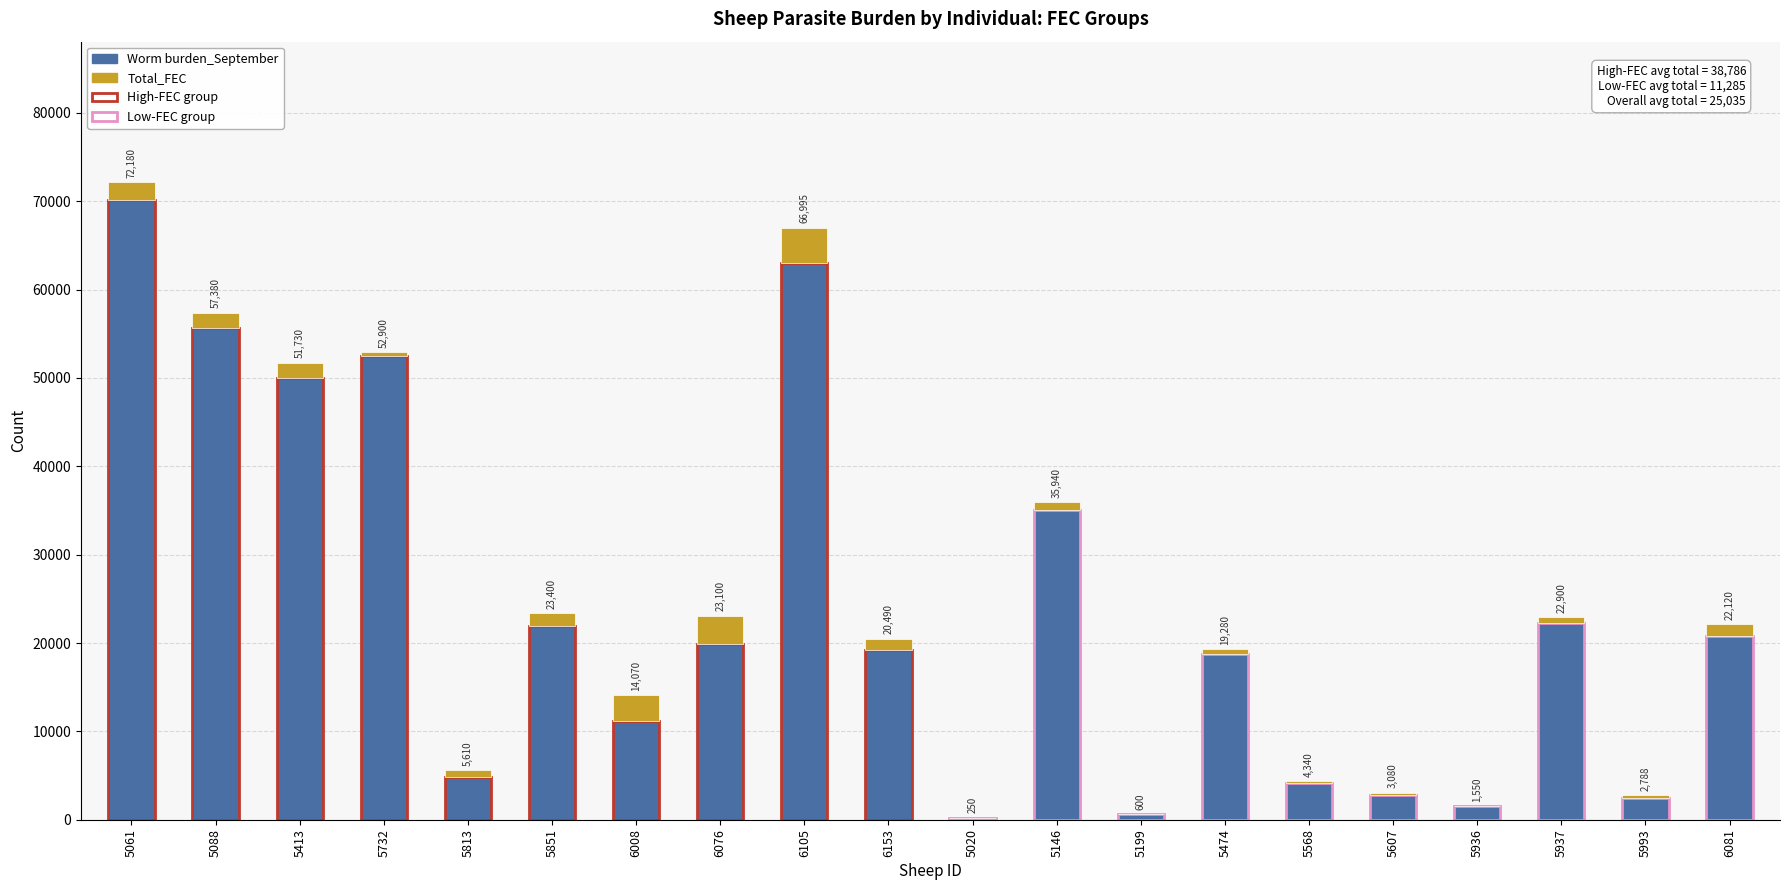

True or false: Total_FEC has a value of 698 at 5851.

False